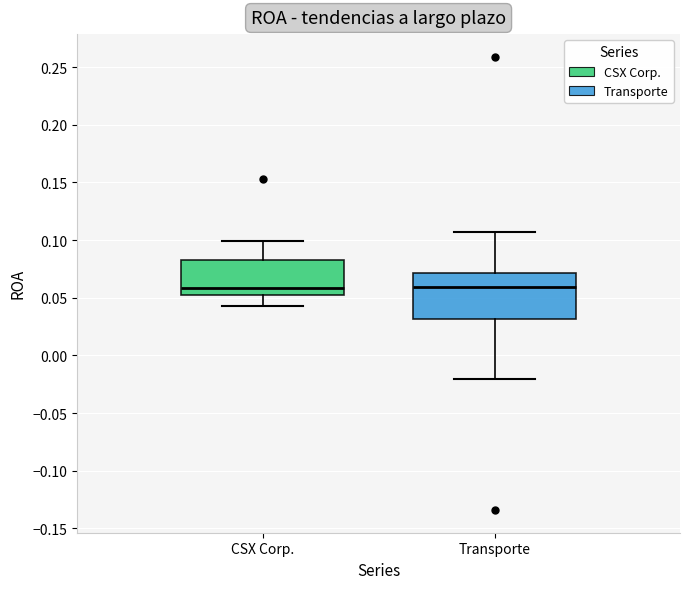

Reading left to right, read every box against the y-axis: the position of its median line, the range the box covers, and the ends of its whiskers. The values are not printed on the chart, so give them approximately, as read against the axis.

CSX Corp.: median 0.060, box 0.050 to 0.085, whiskers 0.045 to 0.100
Transporte: median 0.060, box 0.030 to 0.070, whiskers -0.020 to 0.105